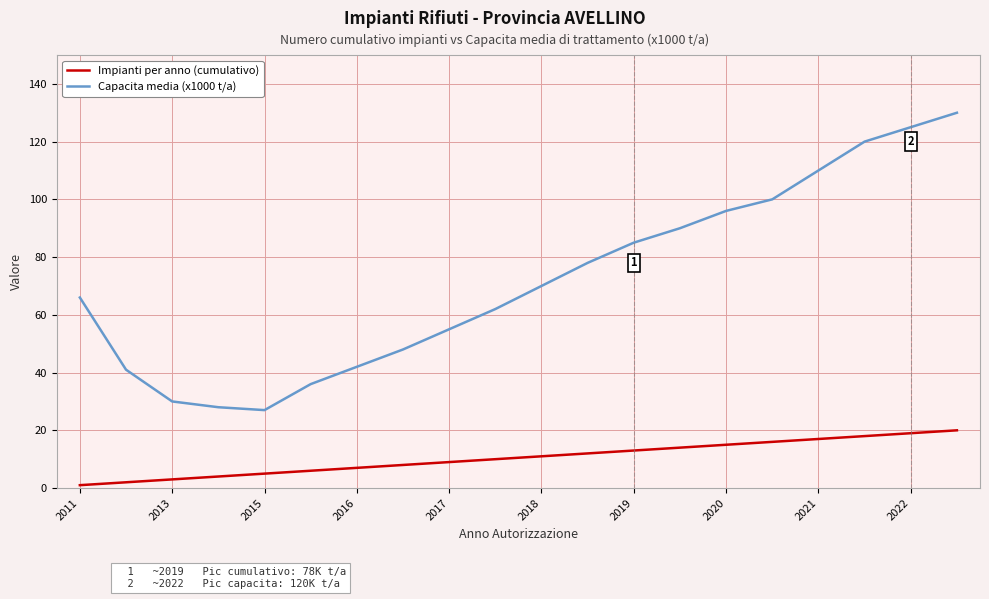

In Capacita media (x1000 t/a), how many points are lower than both neighbors (excluding endpoints)?

1